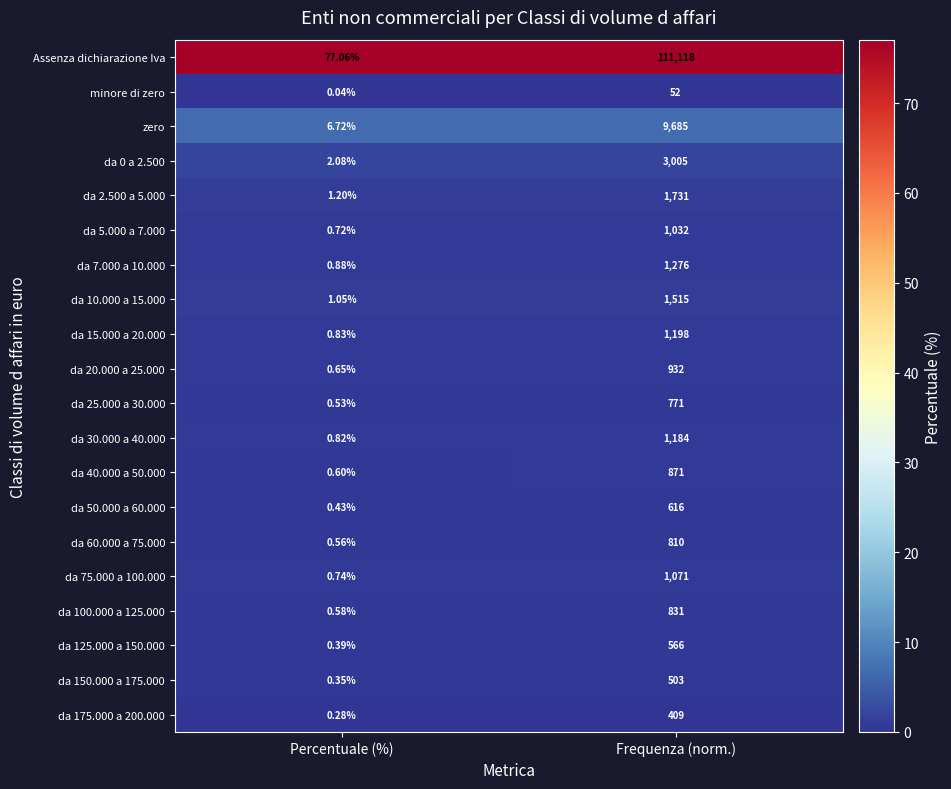

Which series has the largest total across all categories?

Assenza dichiarazione Iva